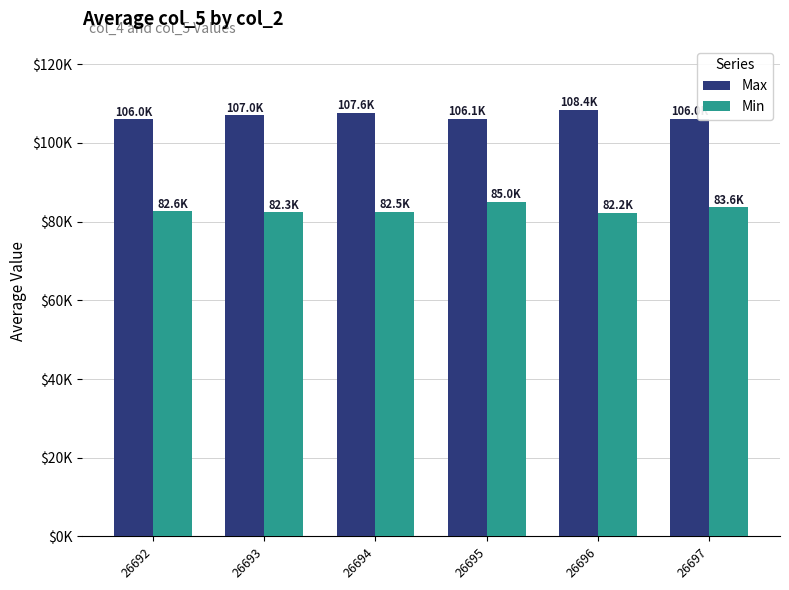

What is the value of the Max bar at the 5th from the left?

10842